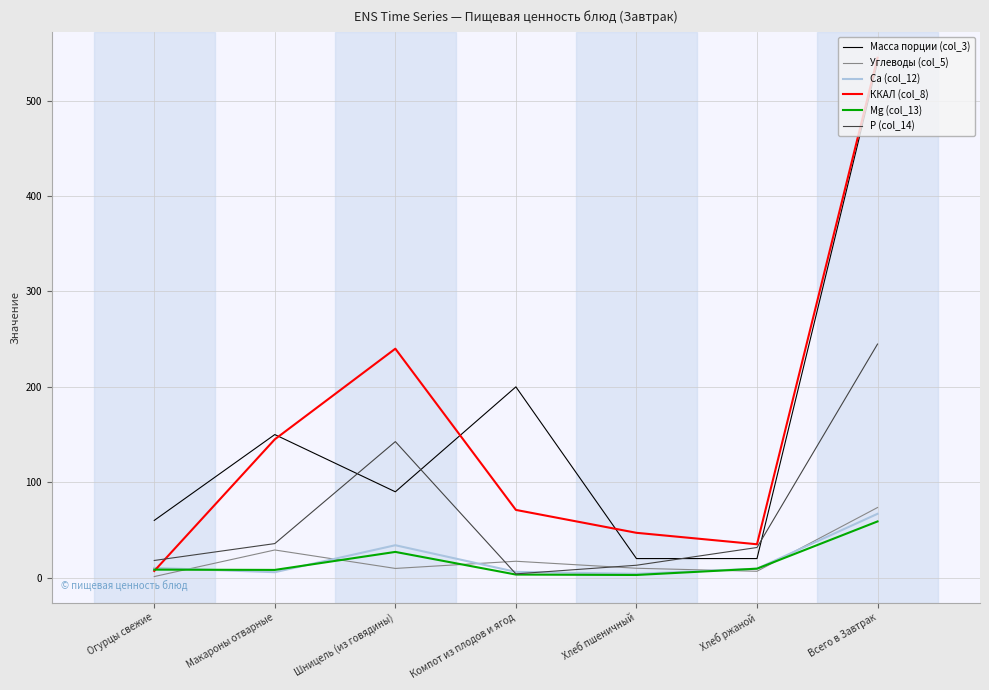

The ККАЛ (col_8) series shows 326.4 at Шницель (из говядины). True or false?

False